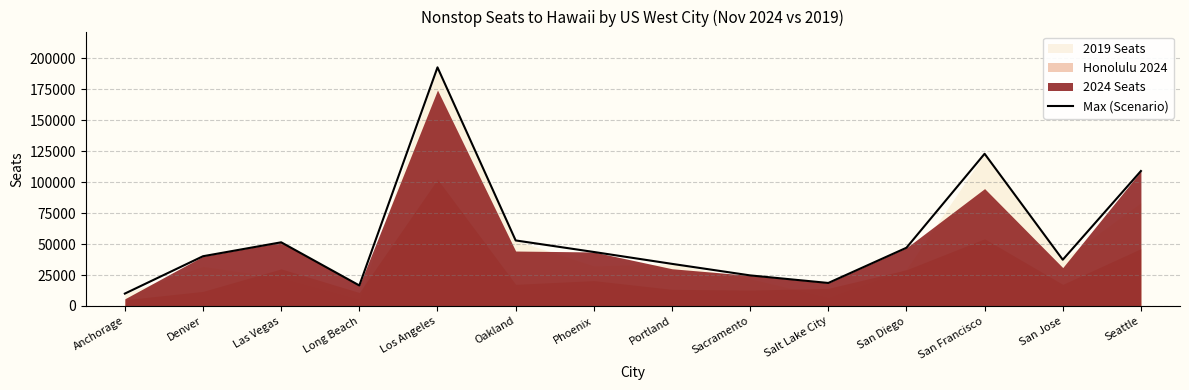

What is the ratio of the value at Los Angeles to the value at Sacramento?

7.8